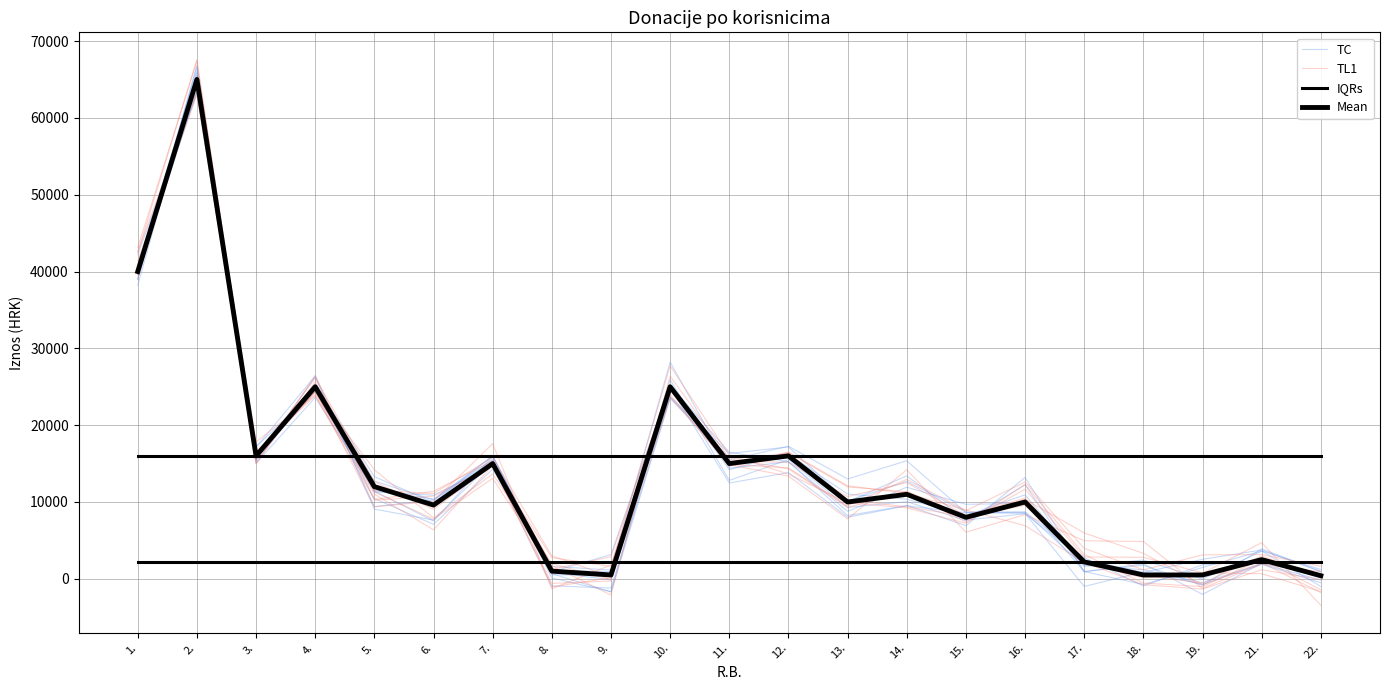

After their last crossing, which series has the higher values: TC or IQRs?

IQRs